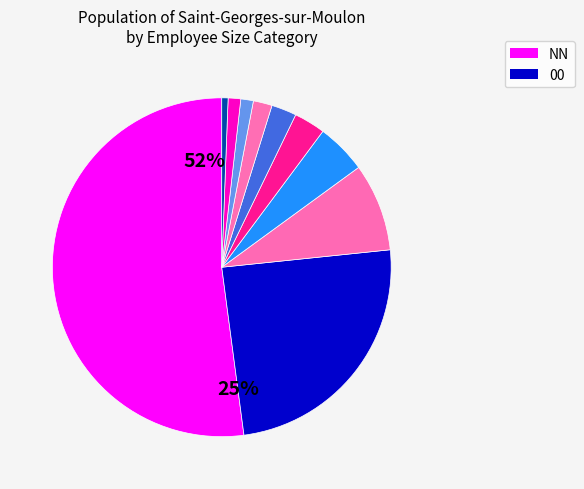

To the nearest percent, what is the difference between the 31 and 01 slice percentages?

2%